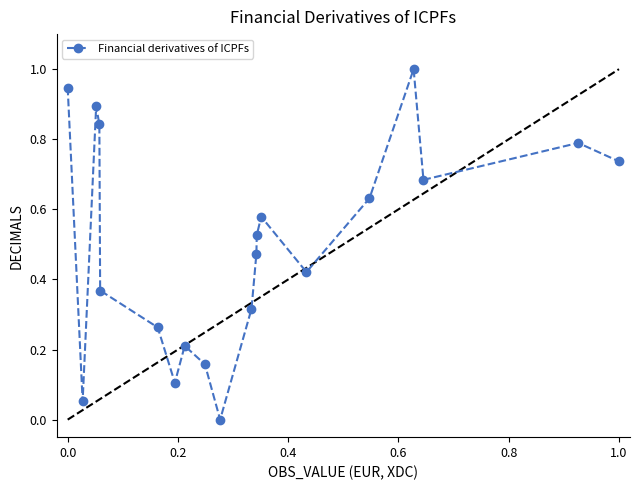

What is the greatest value displayed?

1.0